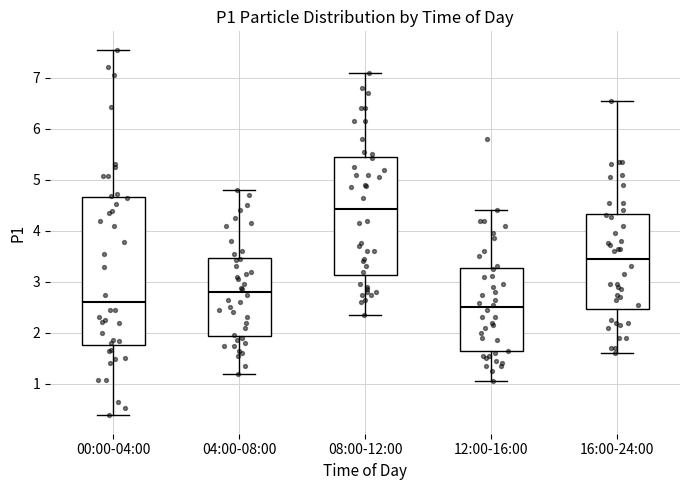

Which box is the tallest, from its lower edge to its upper edge?

00:00-04:00